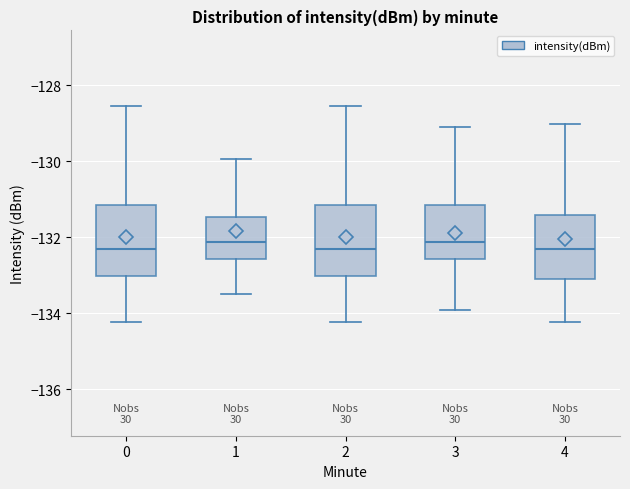

Reading left to right, transcribe this box plot: for each box, give where its median line is, the range the box spans, and where its two whiskers end, as read against the y-axis. The values are not printed on the chart, so give them approximately, as read against the axis.

0: median -132.4, box -133.0 to -131.2, whiskers -134.2 to -128.6
1: median -132.2, box -132.6 to -131.4, whiskers -133.6 to -130.0
2: median -132.4, box -133.0 to -131.2, whiskers -134.2 to -128.6
3: median -132.2, box -132.6 to -131.2, whiskers -134.0 to -129.2
4: median -132.4, box -133.0 to -131.4, whiskers -134.2 to -129.0